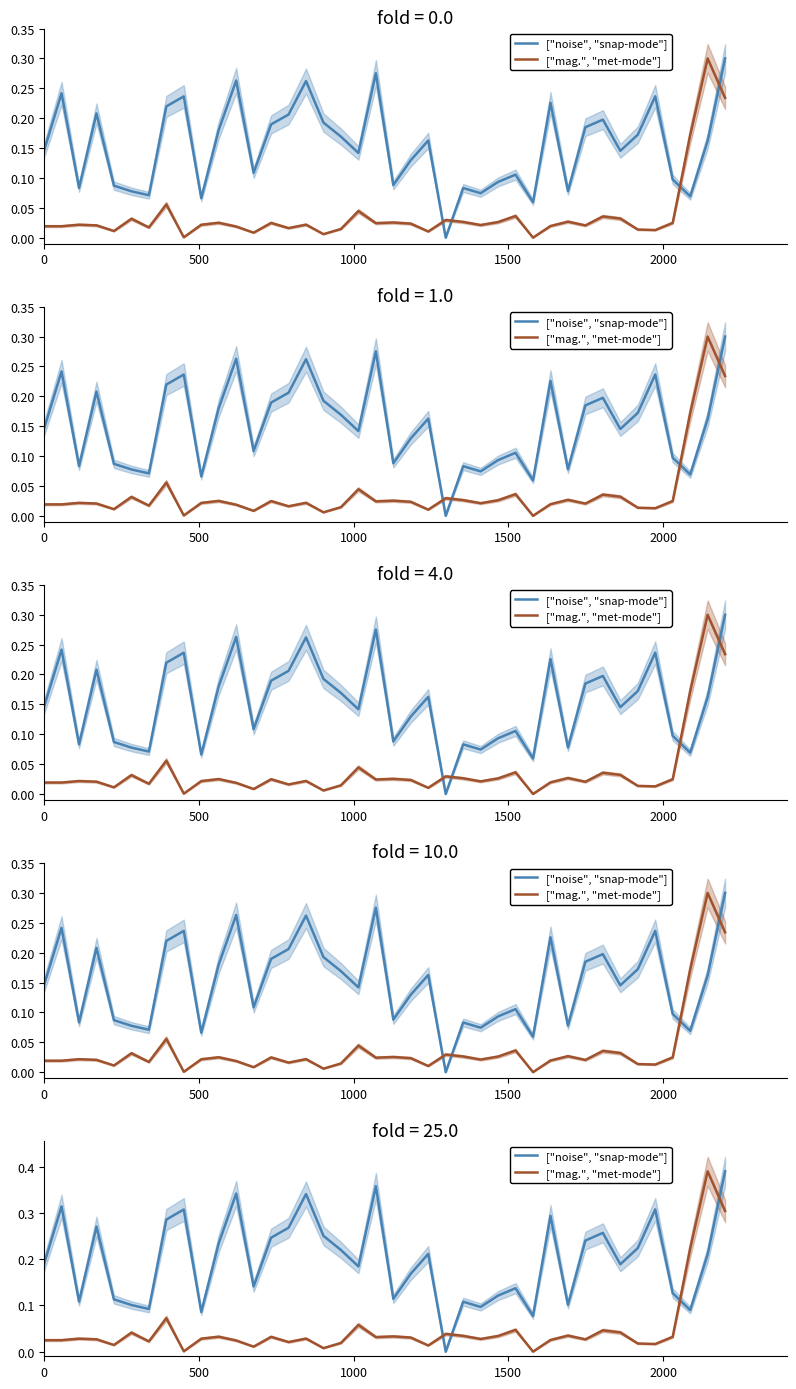

The value of ["mag.", "met-mode"] at 7 is 0.0. True or false?

False